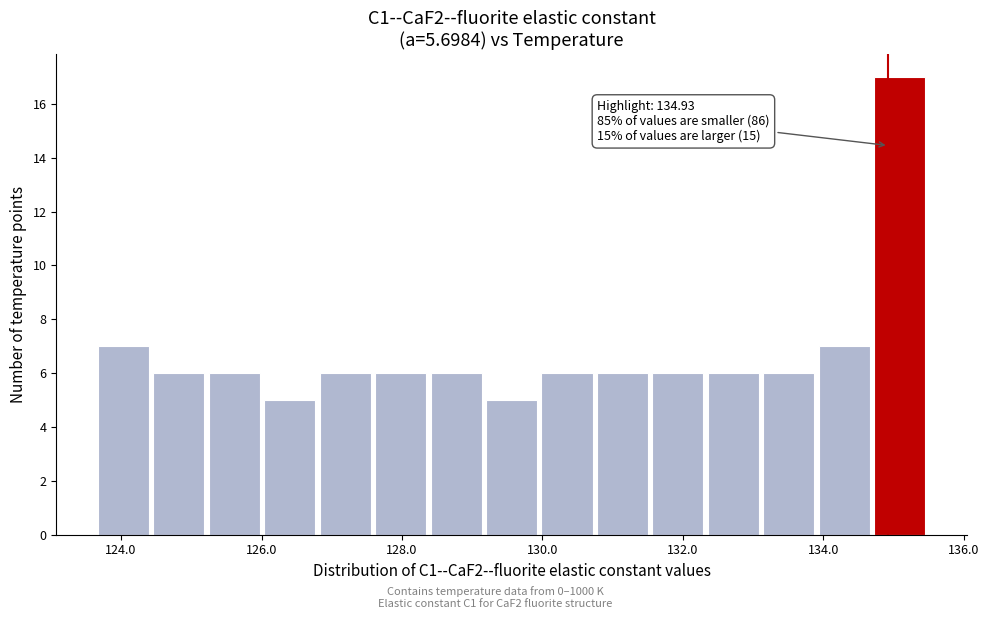

Read against the x-axis, roughly where is the centre of the tallest bar?

135.0